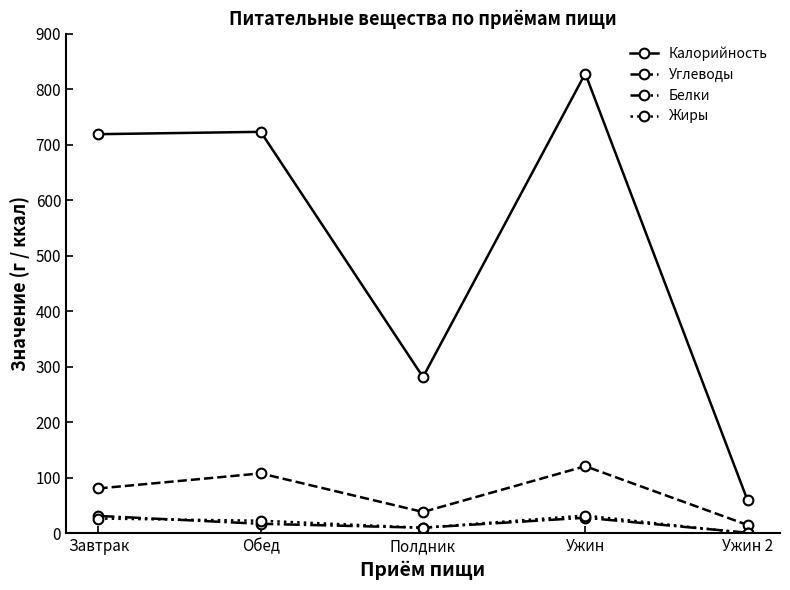

Between Полдник and Ужин, which series saw the biggest shift?

Калорийность